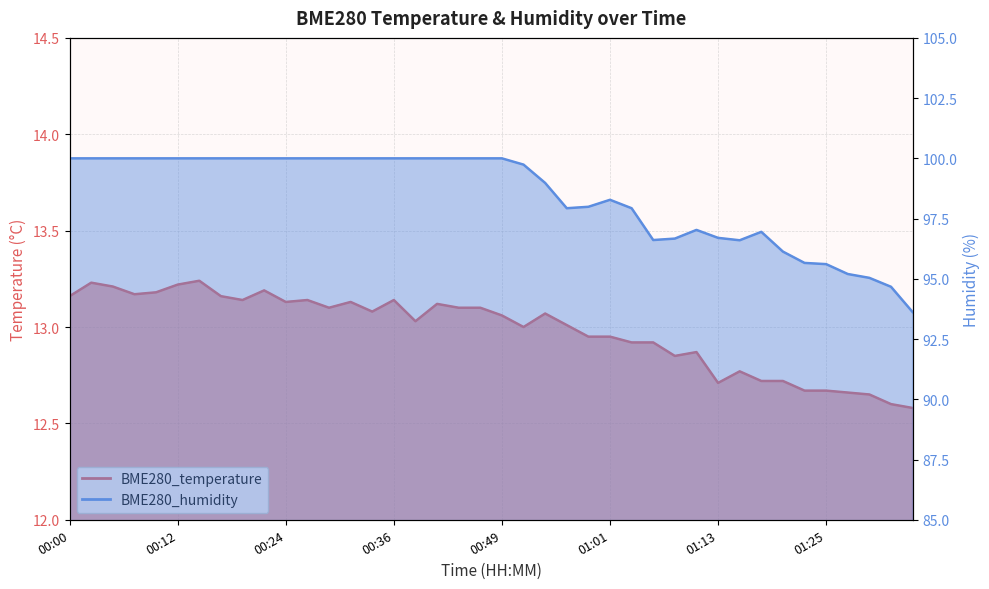

Which series has the largest total across all categories?

BME280_humidity